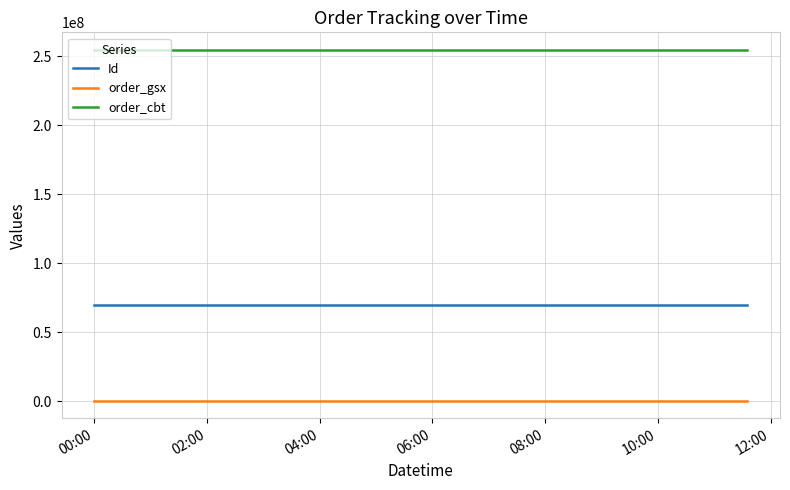

Which series has the largest total across all categories?

order_cbt